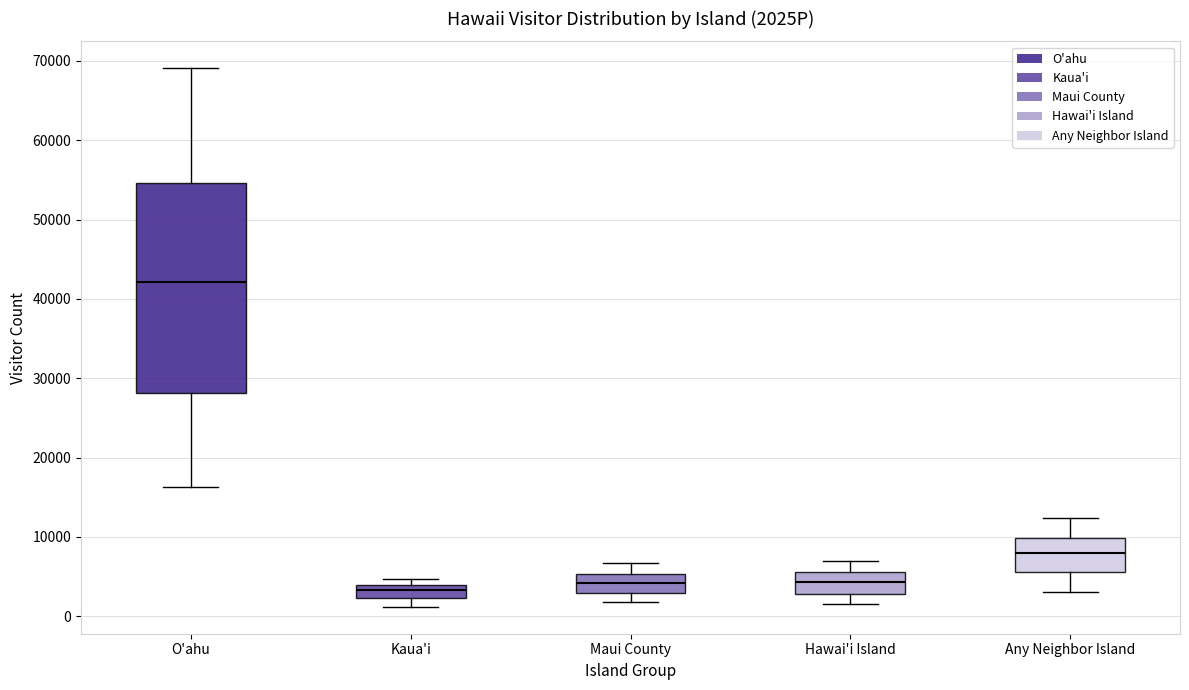

Reading left to right, read every box against the y-axis: the position of its median line, the range the box covers, and the ends of its whiskers. The values are not printed on the chart, so give them approximately, as read against the axis.

O'ahu: median 42000, box 28000 to 55000, whiskers 16000 to 69000
Kaua'i: median 3000, box 2000 to 4000, whiskers 1000 to 5000
Maui County: median 4000, box 3000 to 5000, whiskers 2000 to 7000
Hawai'i Island: median 4000, box 3000 to 6000, whiskers 2000 to 7000
Any Neighbor Island: median 8000, box 6000 to 10000, whiskers 3000 to 12000